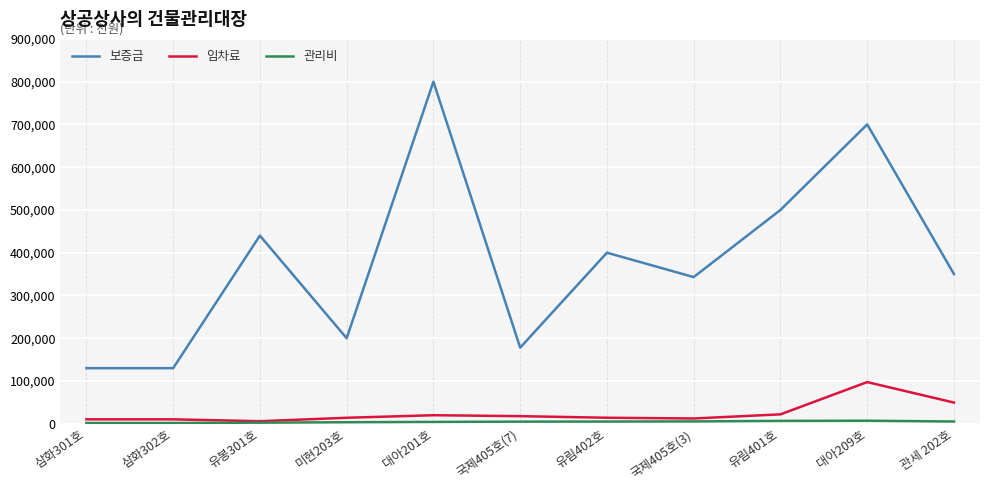

True or false: 보증금 has more than 1 points higher than both neighbors.

True